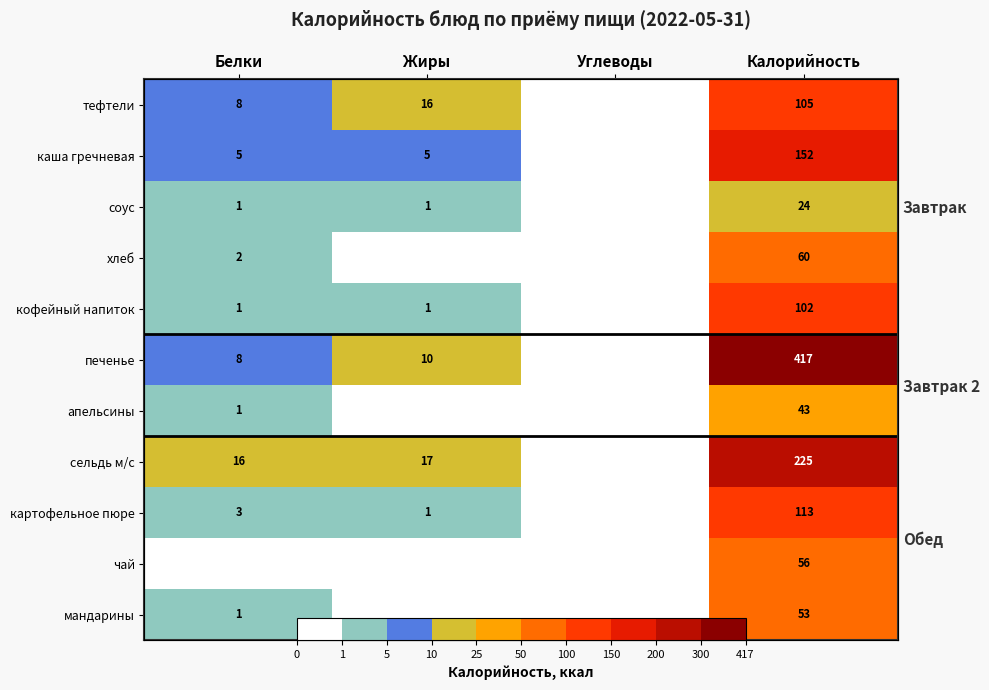

Is the value of сельдь м/с at Белки greater than the value of апельсины at Жиры?

Yes